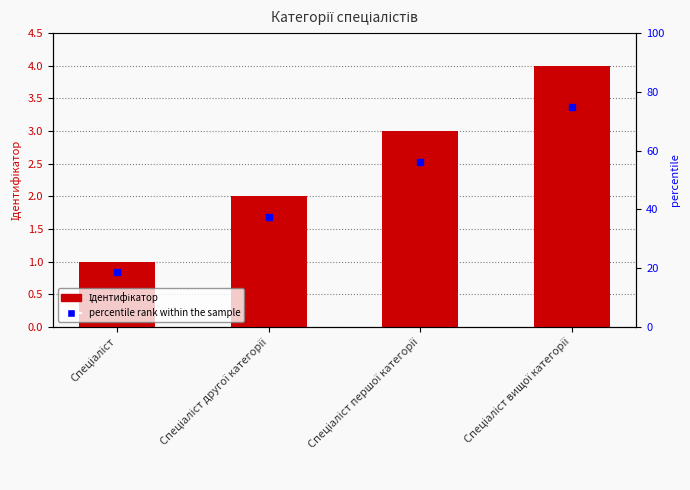

Rank the categories by value from highest to lowest.

Спеціаліст вищої категорії, Спеціаліст першої категорії, Спеціаліст другої категорії, Спеціаліст